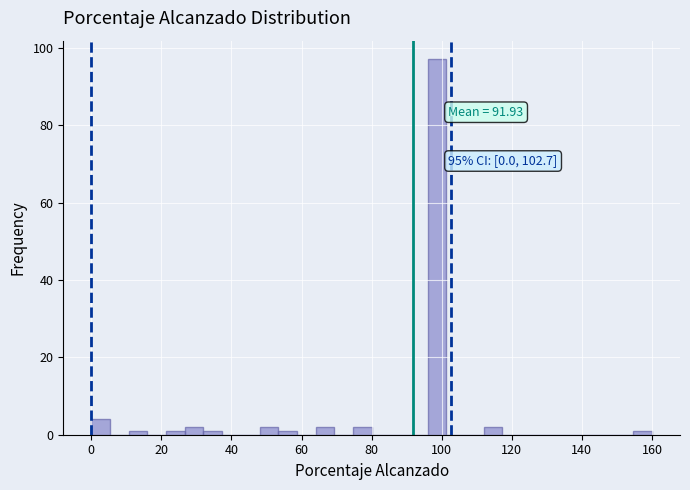

Read against the x-axis, roughly where is the centre of the tallest bar?

98